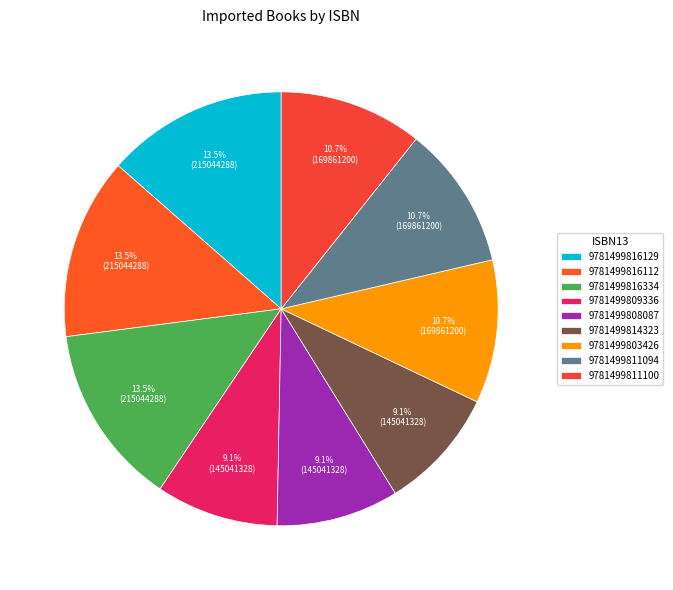

How many segments does this pie chart have?

9